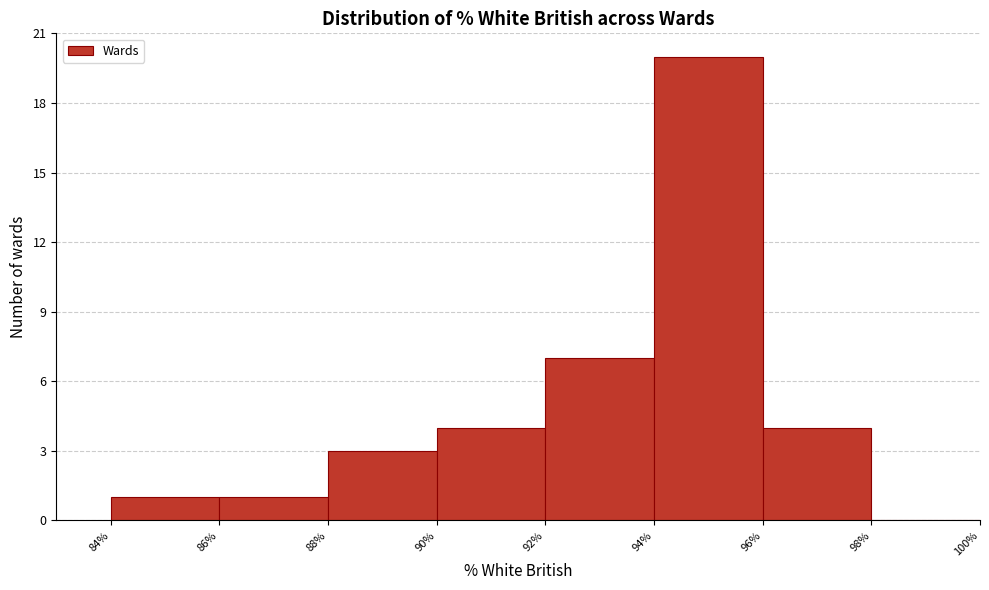

Which range on the x-axis has the tallest bar?

94% to 96%